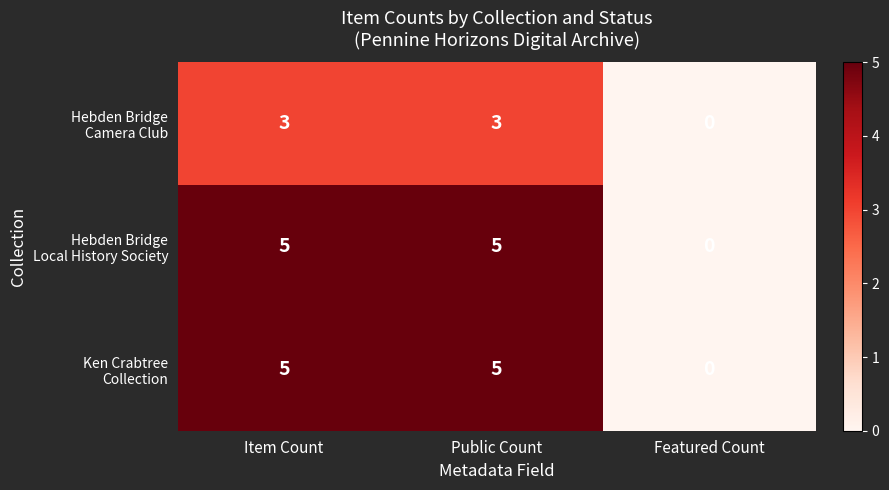

What is the total value across all series at Item Count?

13